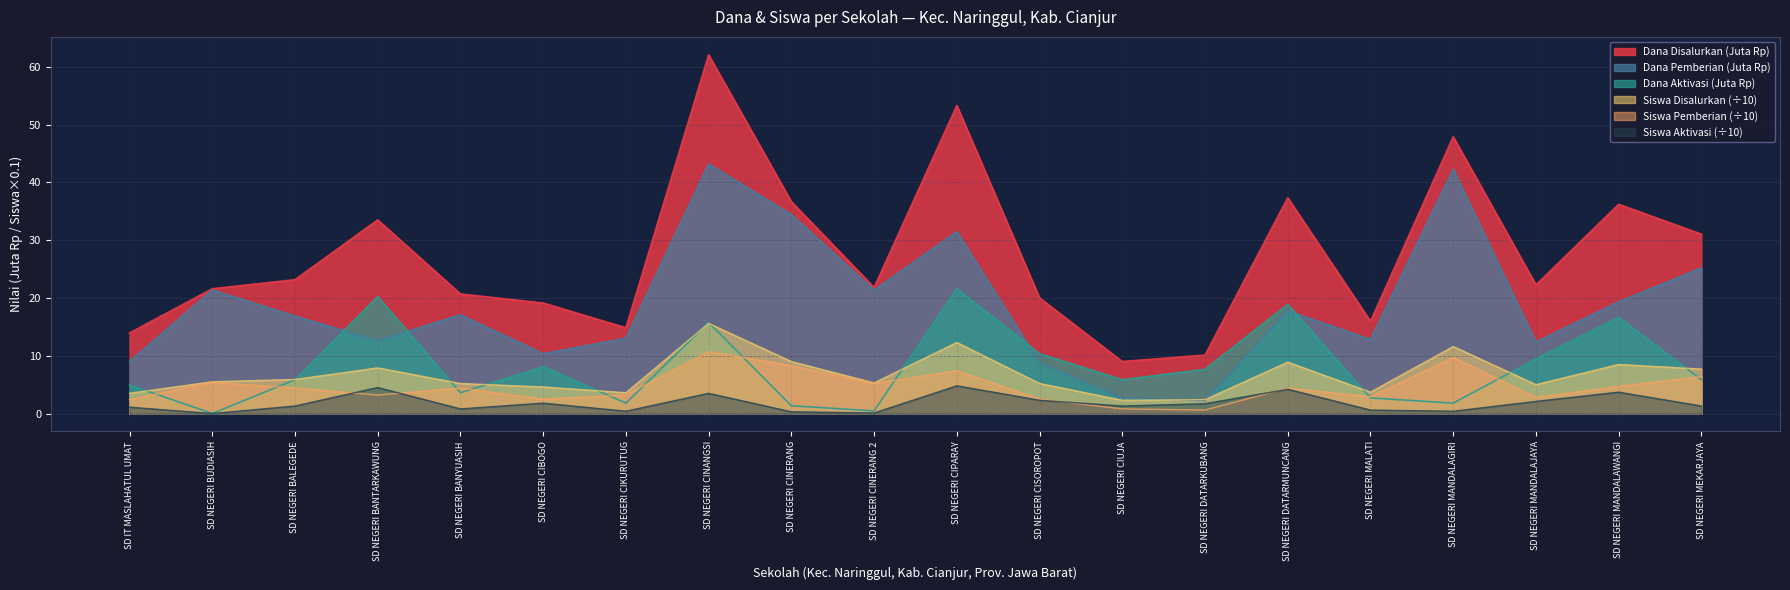

Reading left to right, extract all data points from this chart.

Disalurkan (Dana): 13.9	21.6	23.2	33.5	20.7	19.1	14.8	62.1	36.7	21.8	53.3	20.0	9.0	10.1	37.4	16.0	47.9	22.3	36.2	31.1
Siswa Disalurkan: 3.5	5.5	5.9	7.9	5.2	4.6	3.6	15.6	9.0	5.3	12.3	5.2	2.3	2.4	8.9	3.7	11.6	5.0	8.5	7.7
Pemberian (Dana): 9.0	21.4	16.9	12.6	17.1	10.3	13.1	43.2	34.4	21.4	31.5	8.8	2.7	2.2	17.8	12.8	42.3	12.4	19.4	25.2
Siswa Pemberian: 2.4	5.4	4.4	3.2	4.4	2.5	3.2	10.7	8.3	5.2	7.4	2.5	0.8	0.6	4.4	2.9	9.7	2.8	4.7	6.4
Pemberian Aktivasi: 5.0	0.0	5.8	20.2	3.6	8.1	1.8	15.8	1.4	0.5	21.6	10.3	5.8	7.7	18.9	2.7	1.8	9.4	16.6	5.8
Pemberian Aktivasi (Dana): 1.1	0.0	1.3	4.5	0.8	1.8	0.4	3.5	0.3	0.1	4.8	2.3	1.3	1.7	4.2	0.6	0.4	2.1	3.7	1.3